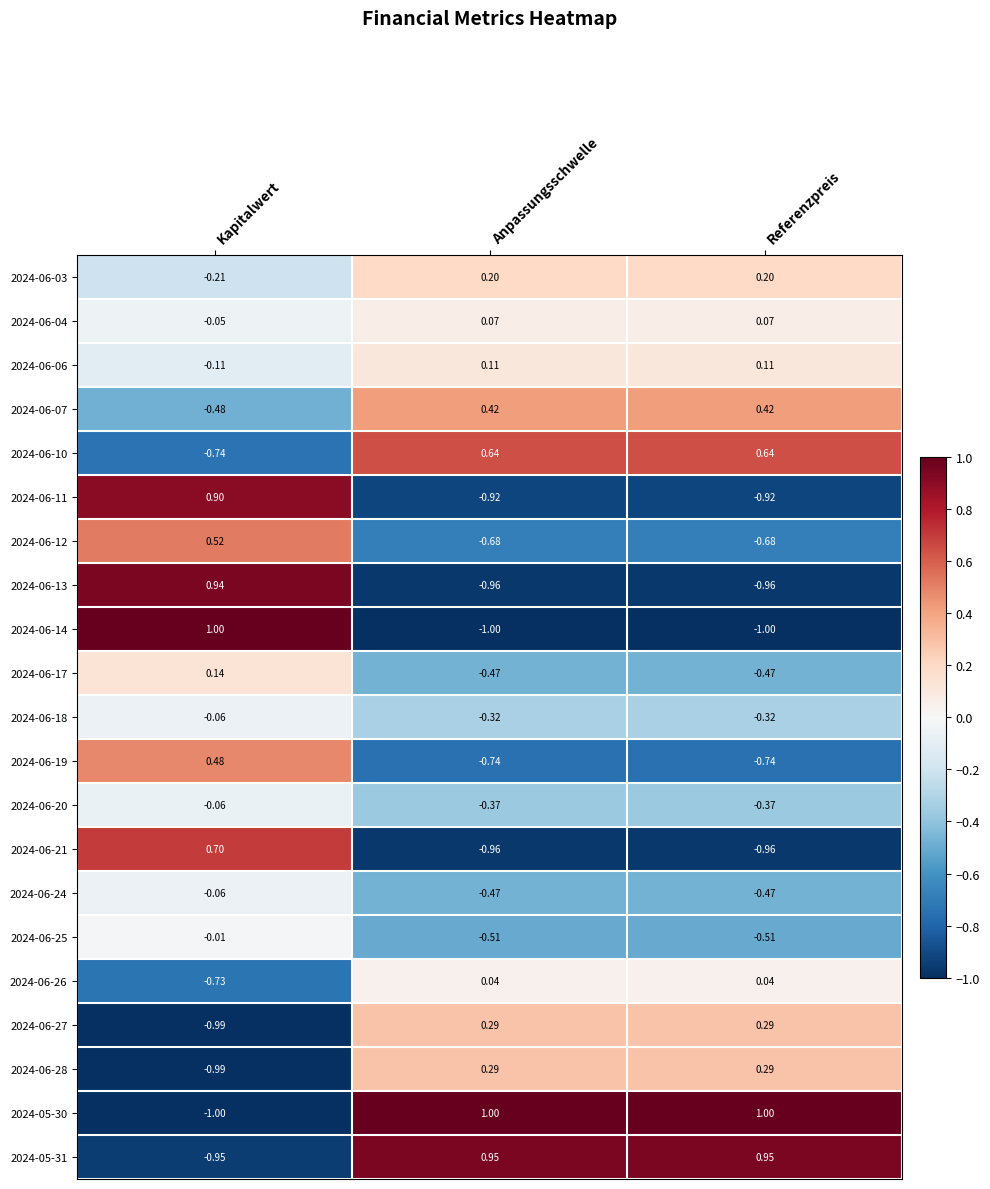

Is the value of 2024-06-07 at Referenzpreis greater than the value of 2024-06-24 at Kapitalwert?

Yes